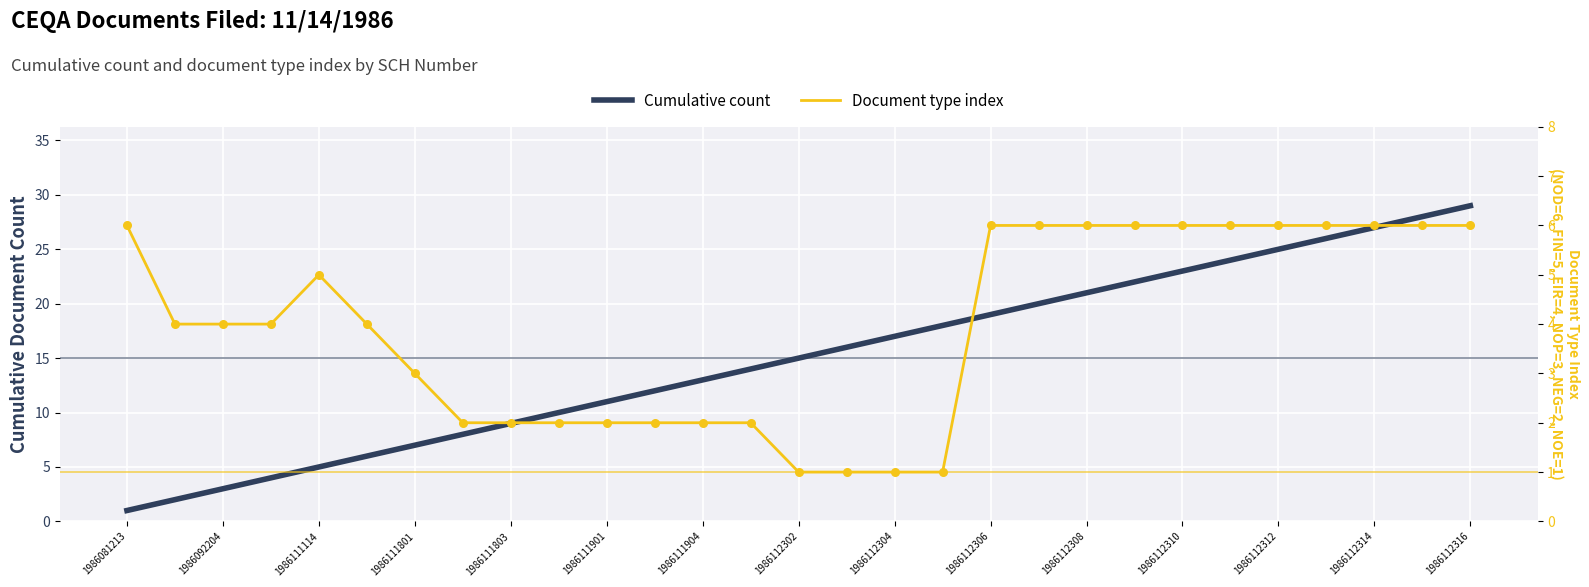

Which series has the largest total across all categories?

Cumulative count